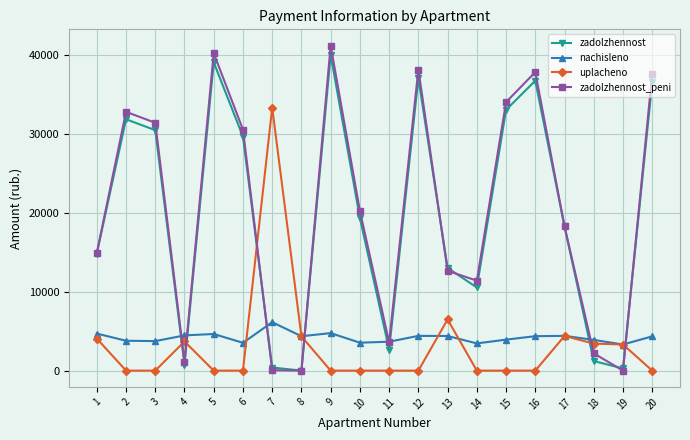

What is the total value across all series at 10?

43071.8